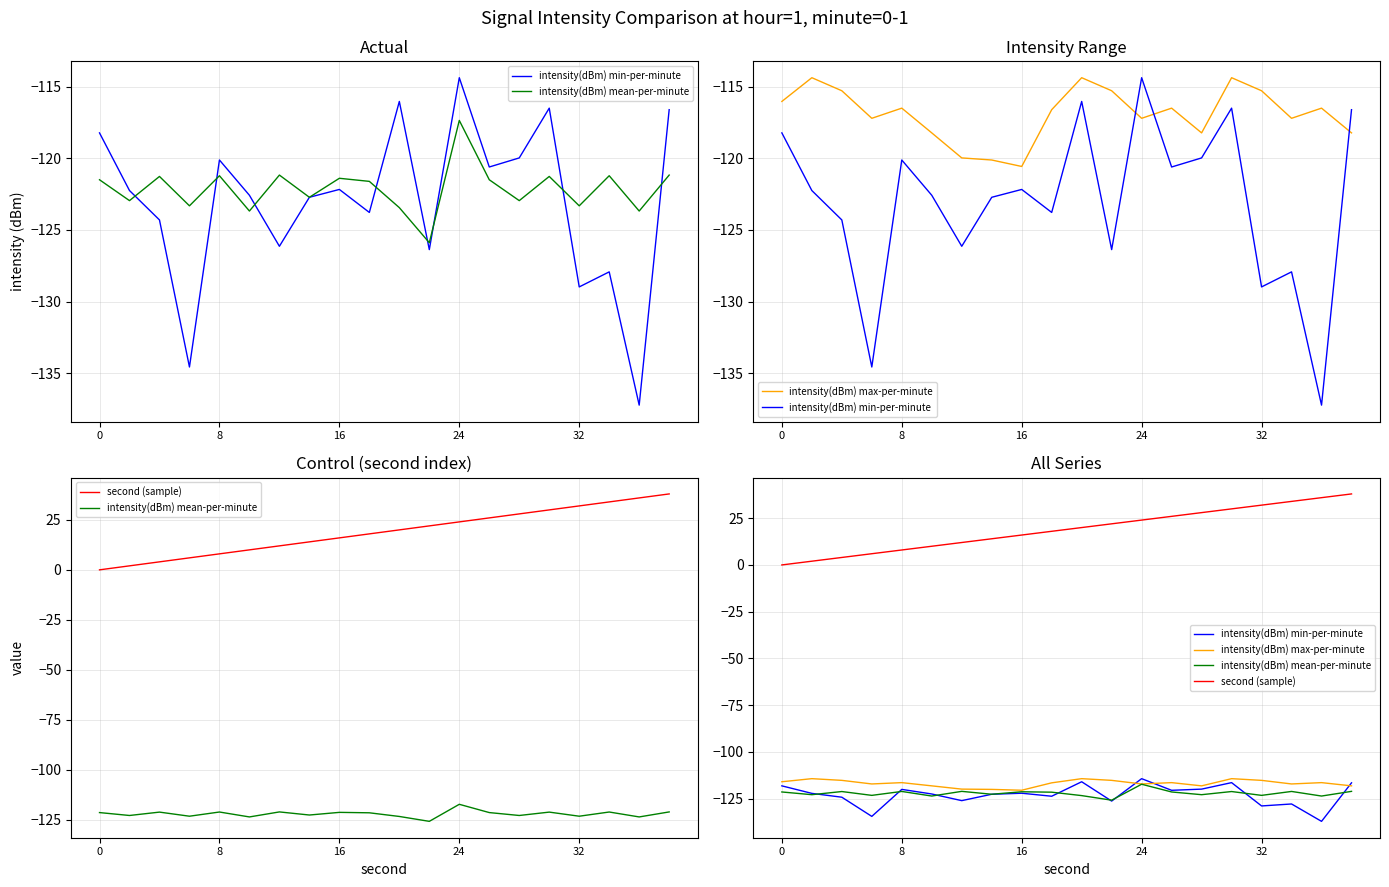

What is the sum of all second (sample) values?

380.0